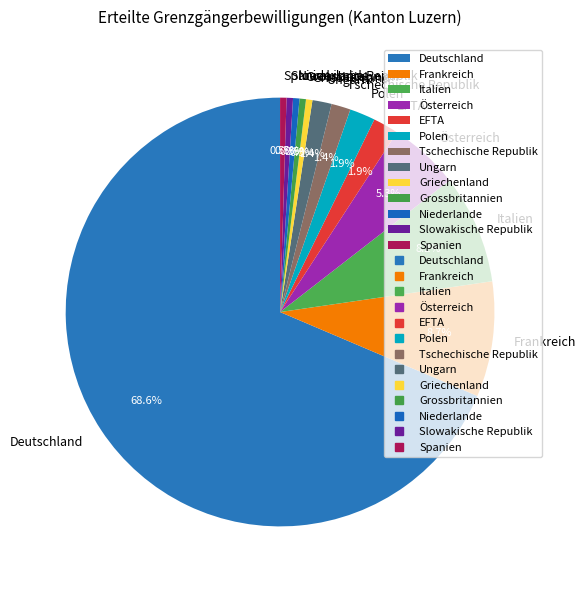

What is the largest slice in the pie chart?

Deutschland